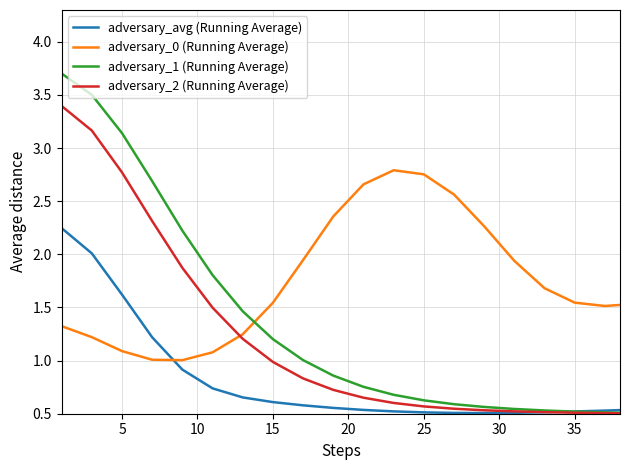

True or false: adversary_0 (Running Average) and adversary_1 (Running Average) intersect in this chart.

True